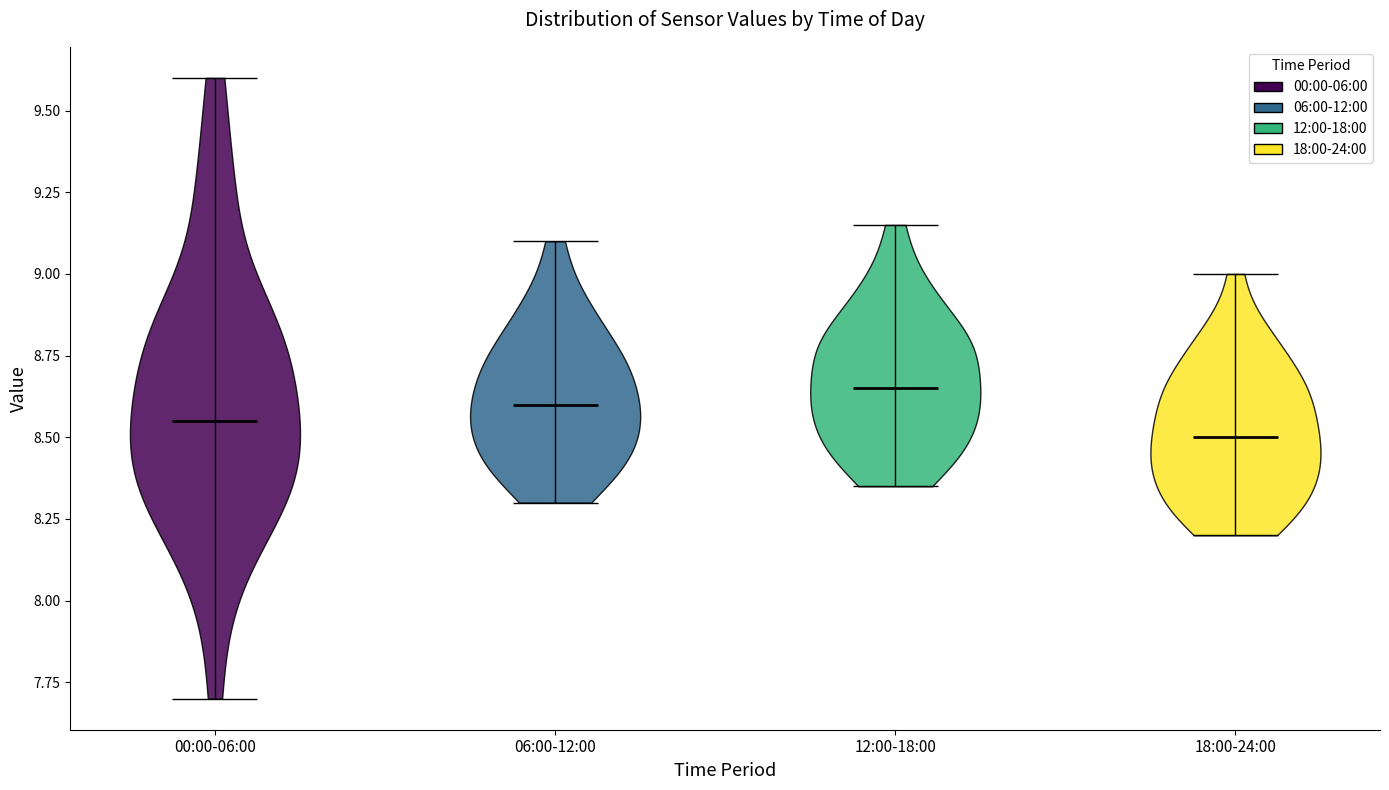

Reading left to right, read every violin against the y-axis: where its median line is, and the lowest and highest points it reaches. The values are not printed on the chart, so give them approximately, as read against the axis.

00:00-06:00: median line 8.55, lowest point 7.70, highest point 9.60
06:00-12:00: median line 8.60, lowest point 8.30, highest point 9.10
12:00-18:00: median line 8.65, lowest point 8.35, highest point 9.15
18:00-24:00: median line 8.50, lowest point 8.20, highest point 9.00